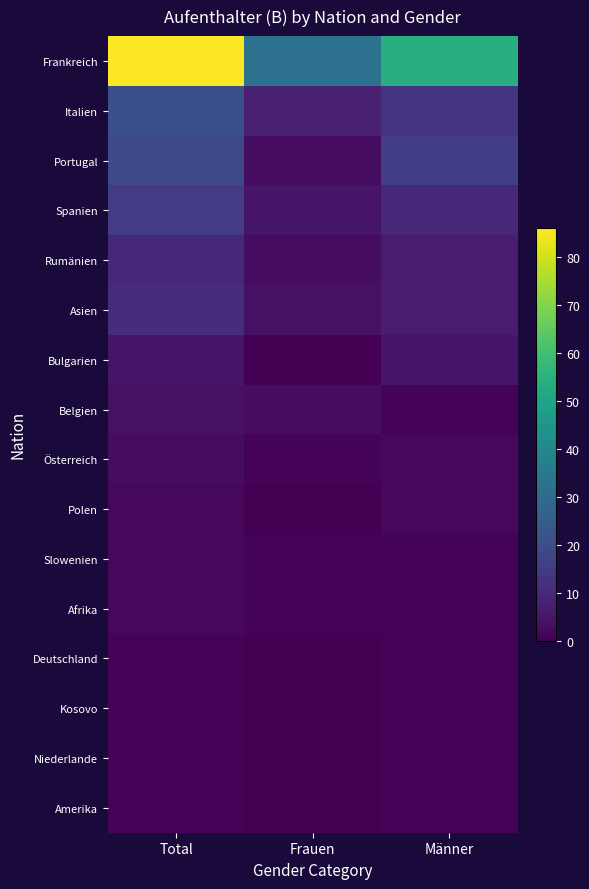

At how many categories does at least one series exceed 54?

1